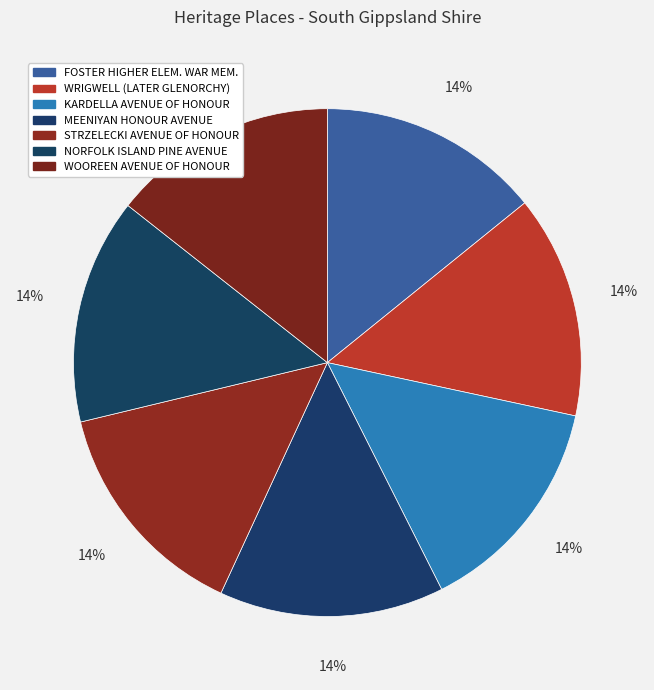

How many segments does this pie chart have?

7